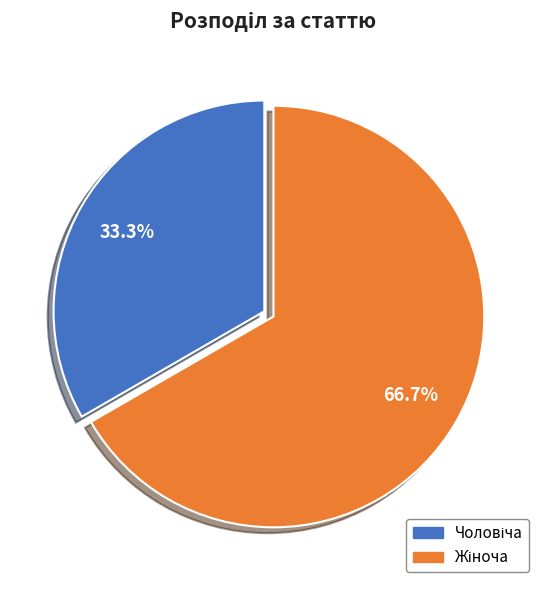

Does any single category account for the majority?

Yes